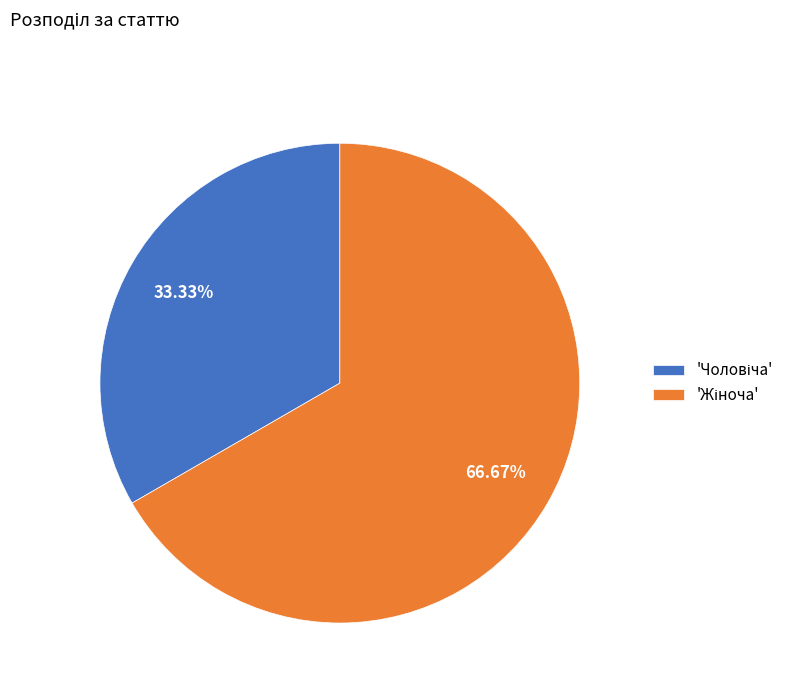

Does any single category account for the majority?

Yes